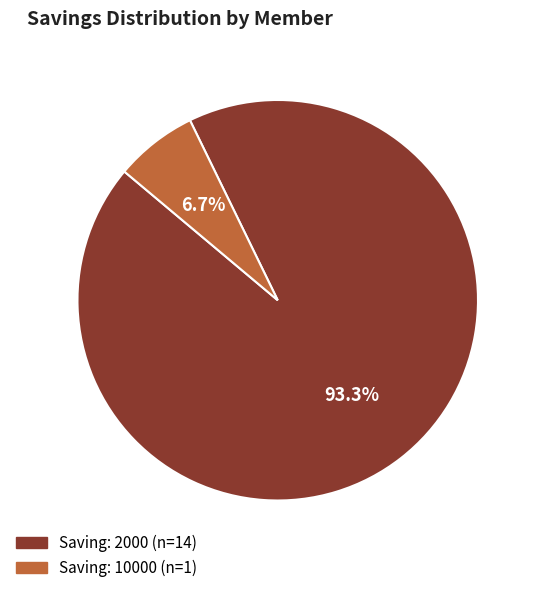

Does Saving: 10000 (n=1) account for over 50% of the chart?

No